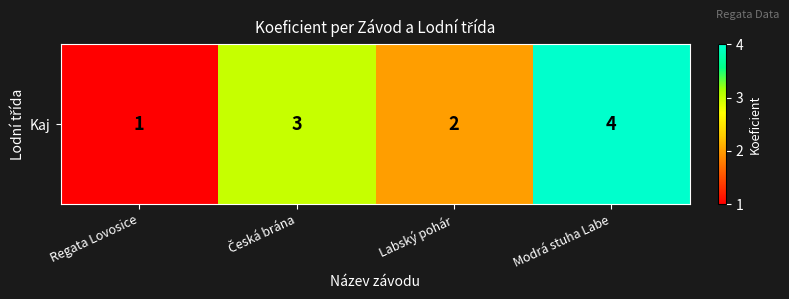

Which has a higher value, Regata Lovosice or Modrá stuha Labe?

Modrá stuha Labe